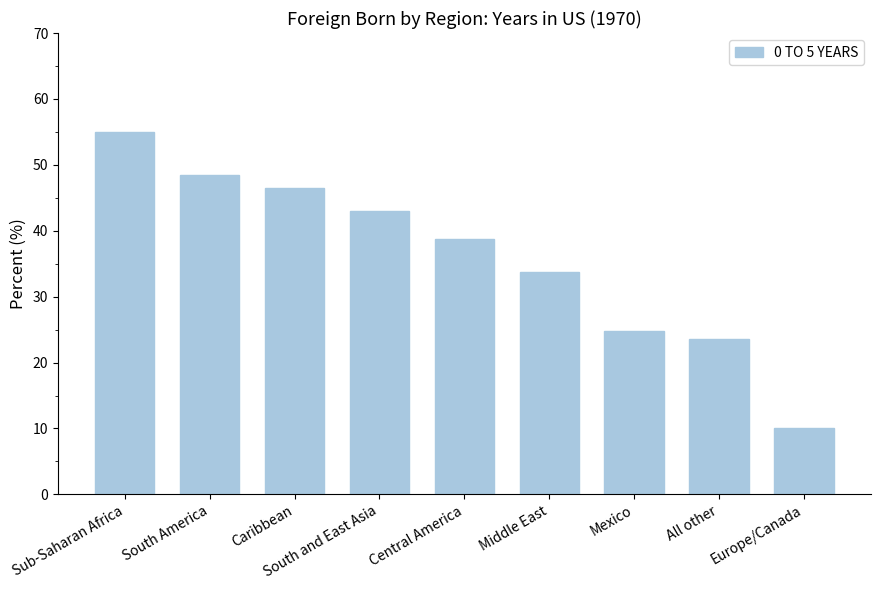

Does the chart contain stacked bars?

No